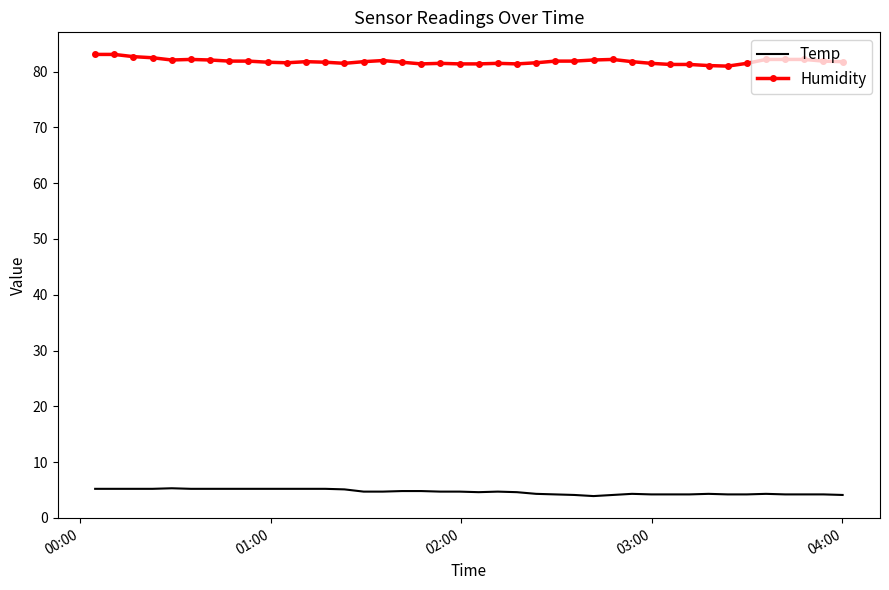

True or false: Humidity and Temp intersect in this chart.

False